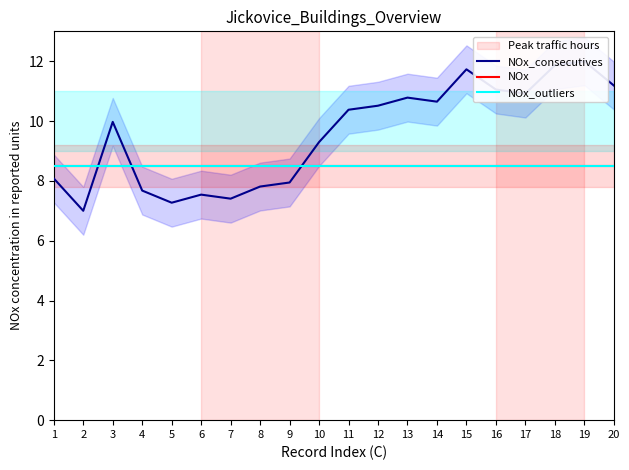

How many interior local peaks does the NOx_consecutives series have?

5